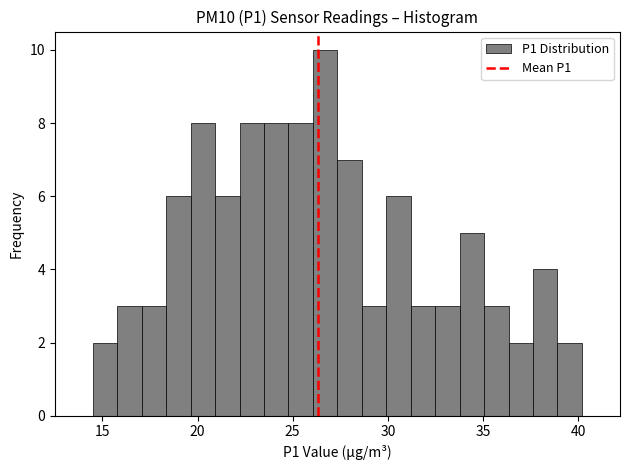

Around what value on the x-axis is the tallest bar? Give the approximate position of its centre, as read against the axis.

26.5